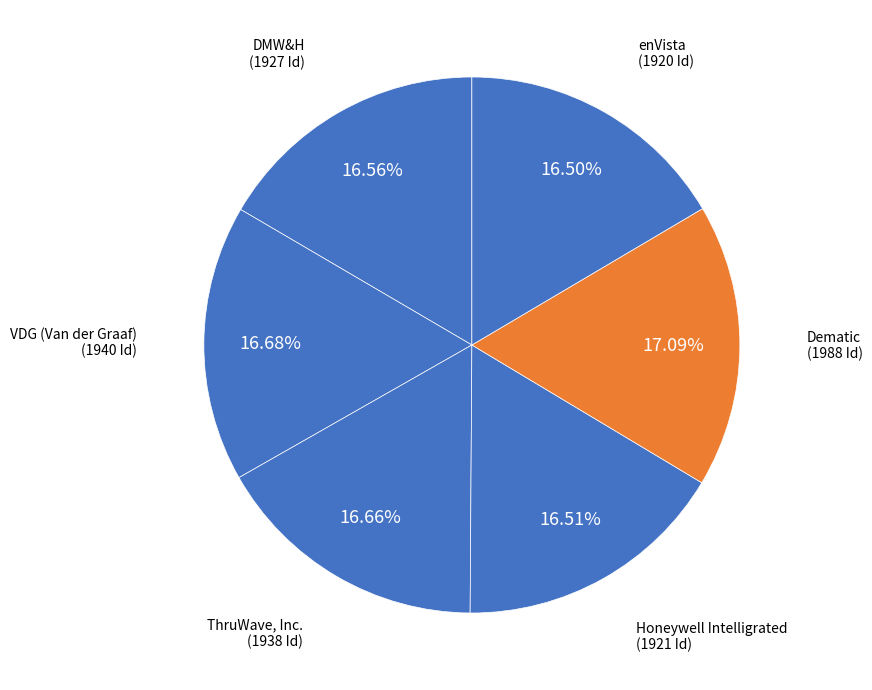

Approximately how many times larger is the value at DMW&H compared to Honeywell Intelligrated?

1.0